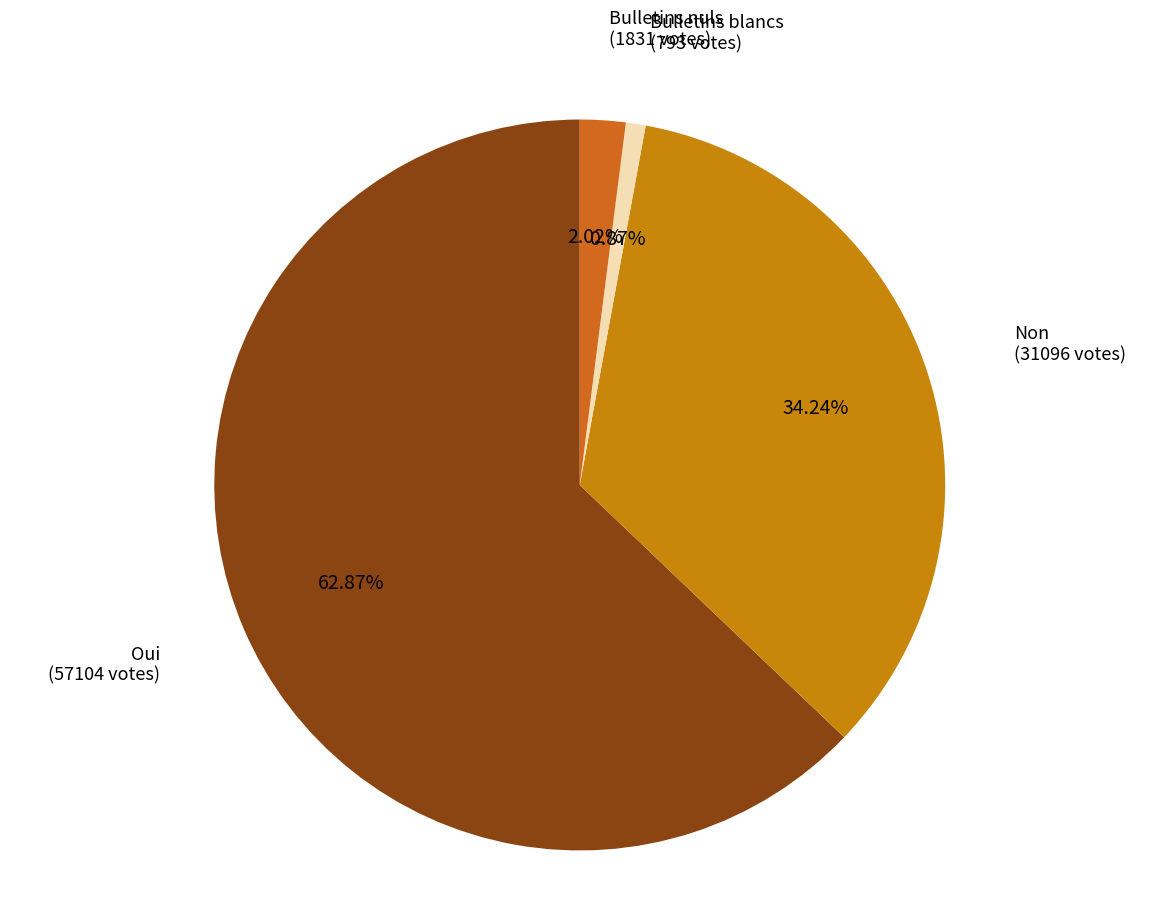

To the nearest percent, what percentage of the pie is Bulletins blancs?

1%